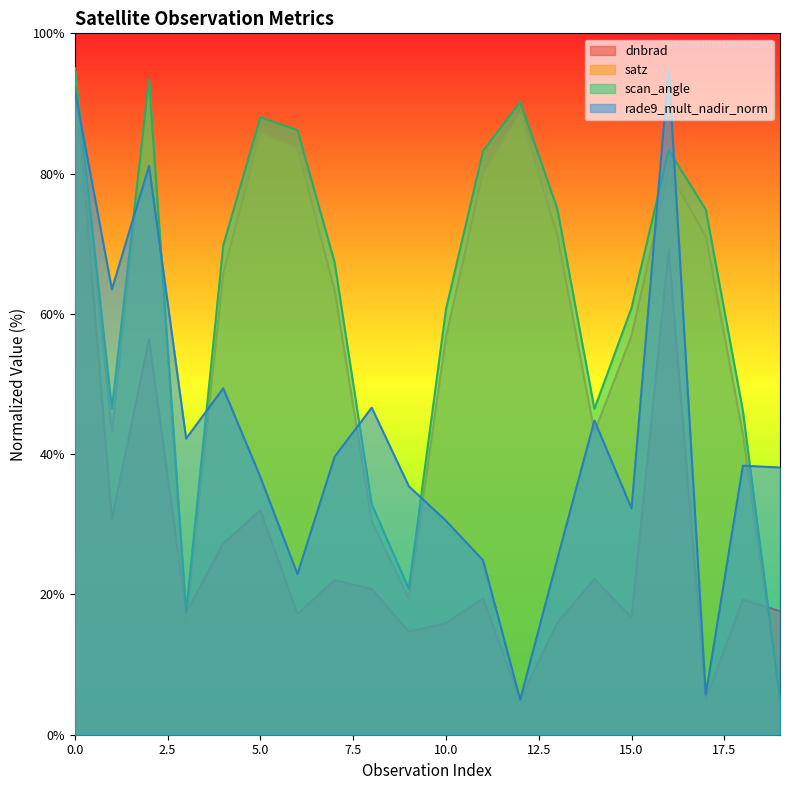

Count the number of data series in this chart.

4